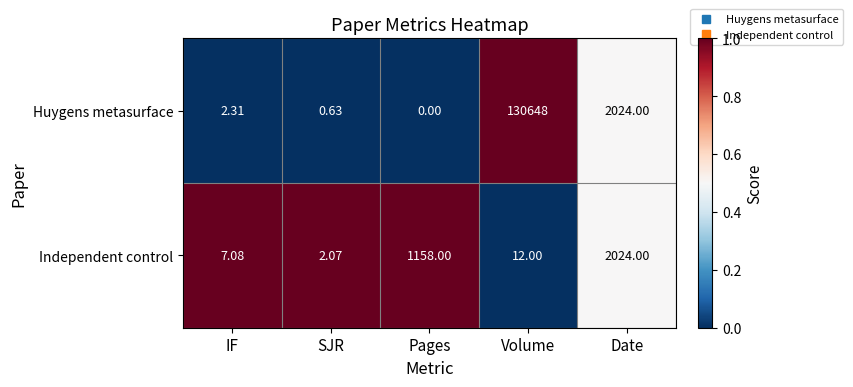

Which series has the largest range (max minus min)?

Huygens metasurface